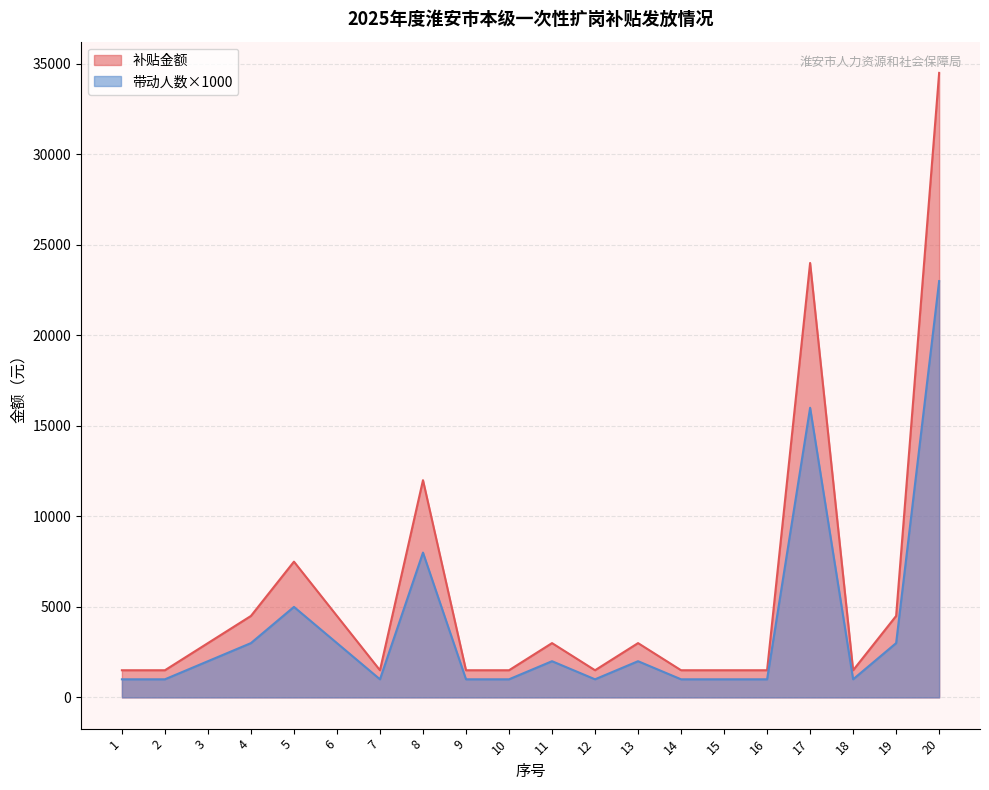

Which has a higher value, 7 or 19?

19